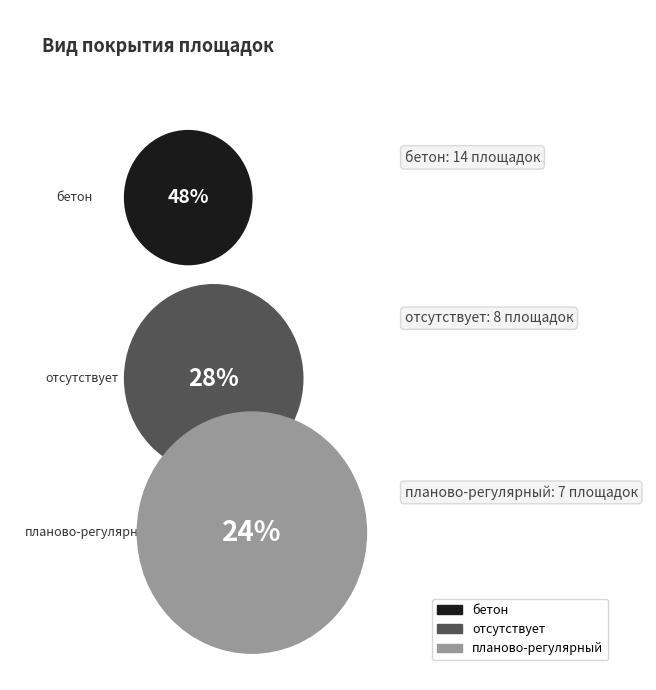

To the nearest percent, what is the difference between the largest and smallest slice percentages?

24%